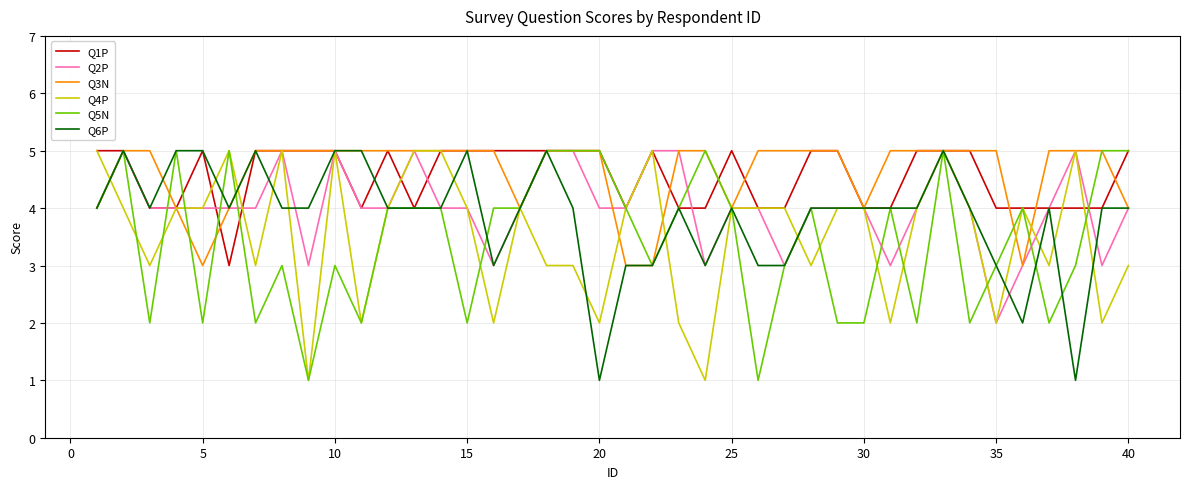

List the series in order of their peak value, lowest first.

Q1P, Q2P, Q3N, Q4P, Q5N, Q6P